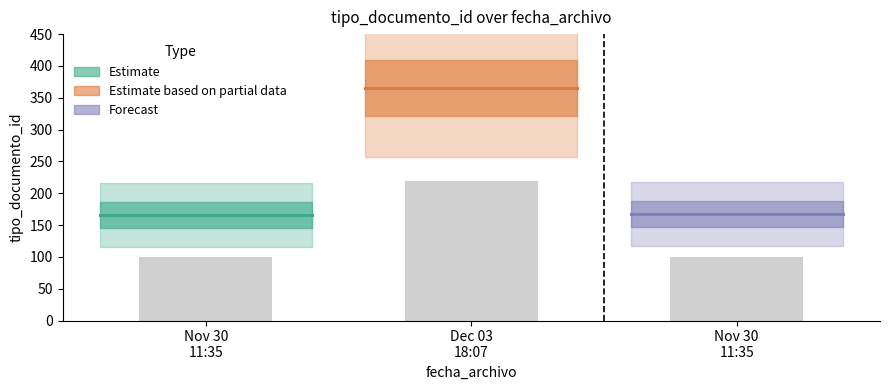

List the labels in order of value, largest first.

Dec 03 18:07, Nov 30 11:35, Nov 30 11:35